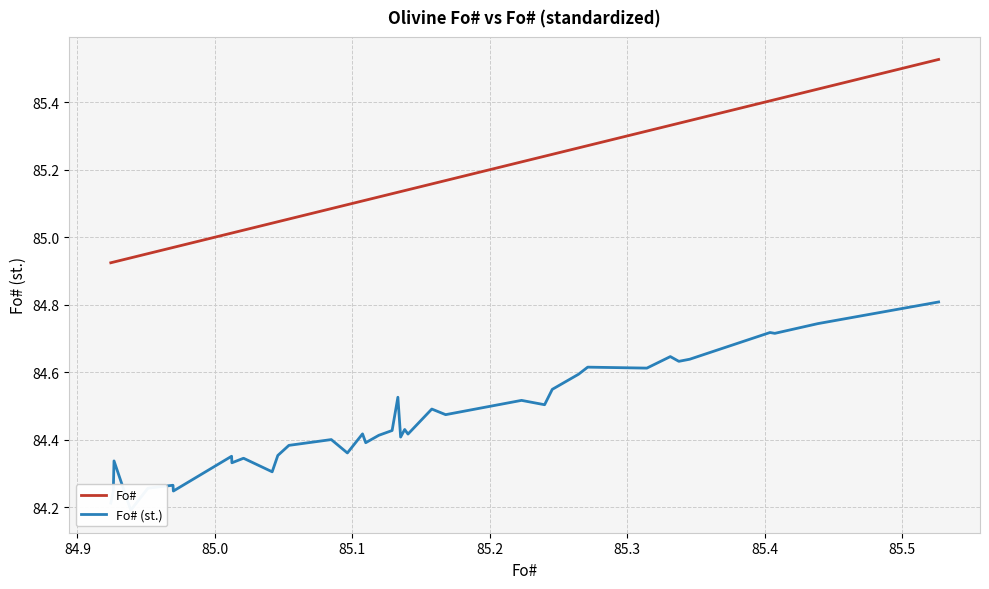

Is it true that Fo# (st.) equals 22.5 at 13?

False